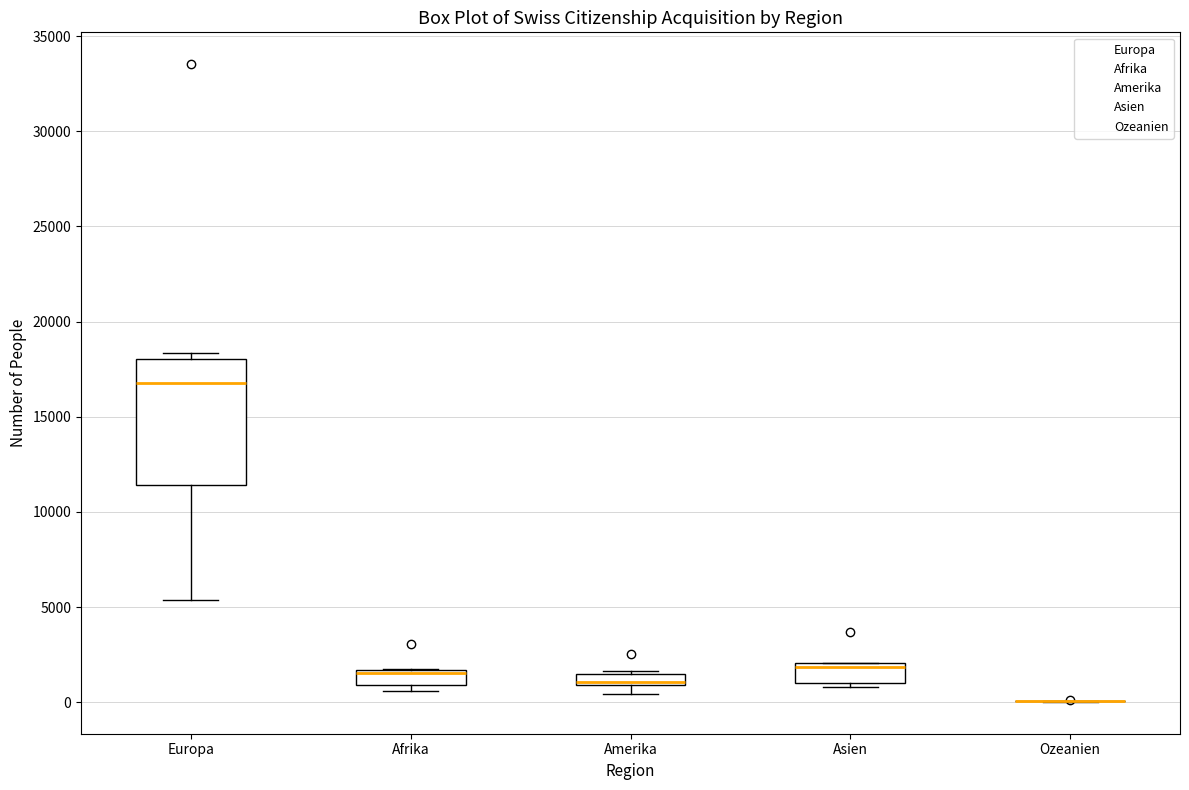

Where is the lower edge of the box for Afrika on the y-axis? The values are not printed on the chart, so give them approximately, as read against the axis.

1000